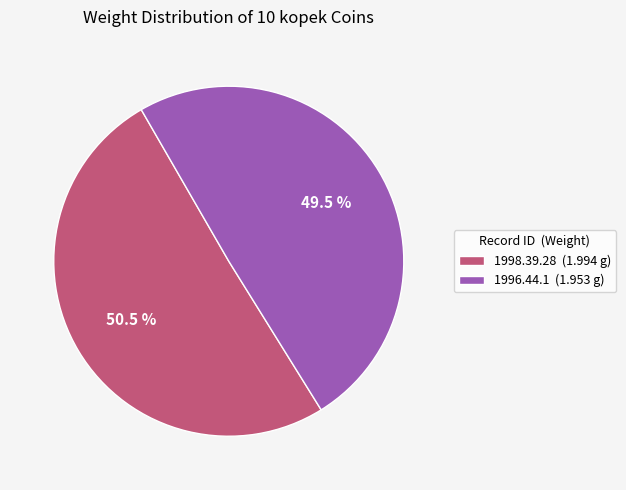

Is there any slice that represents more than half of the pie?

Yes